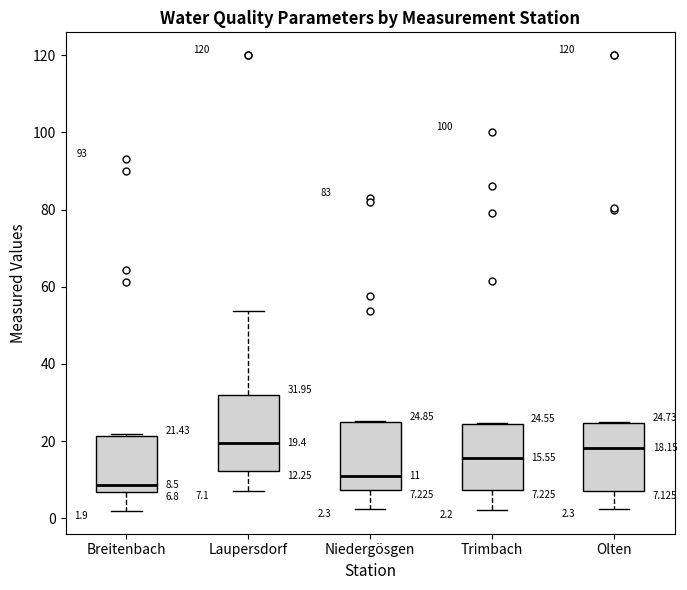

Which box is the tallest, from its lower edge to its upper edge?

Laupersdorf